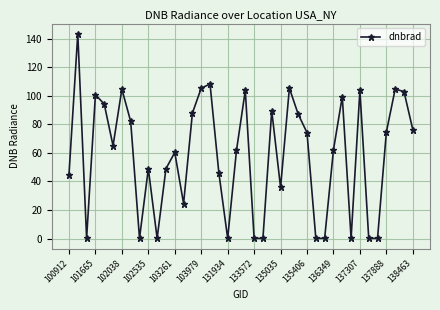

What is the smallest value displayed?

0.1